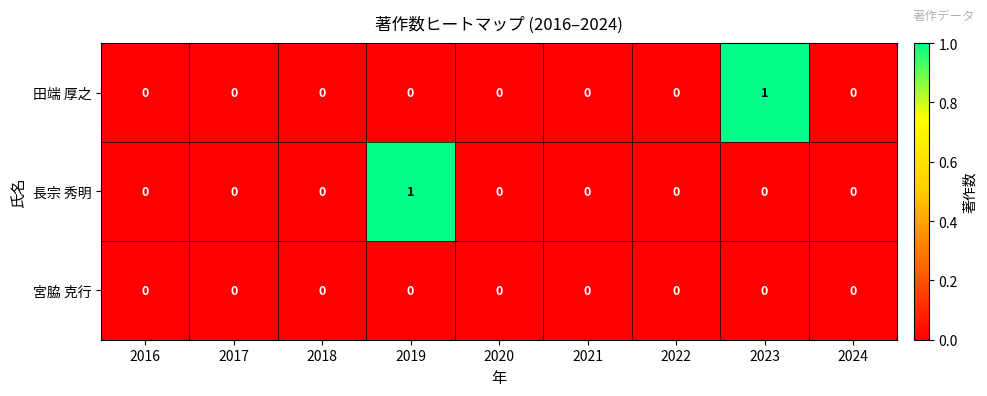

The 田端 厚之 series shows -1 at 2016. True or false?

False